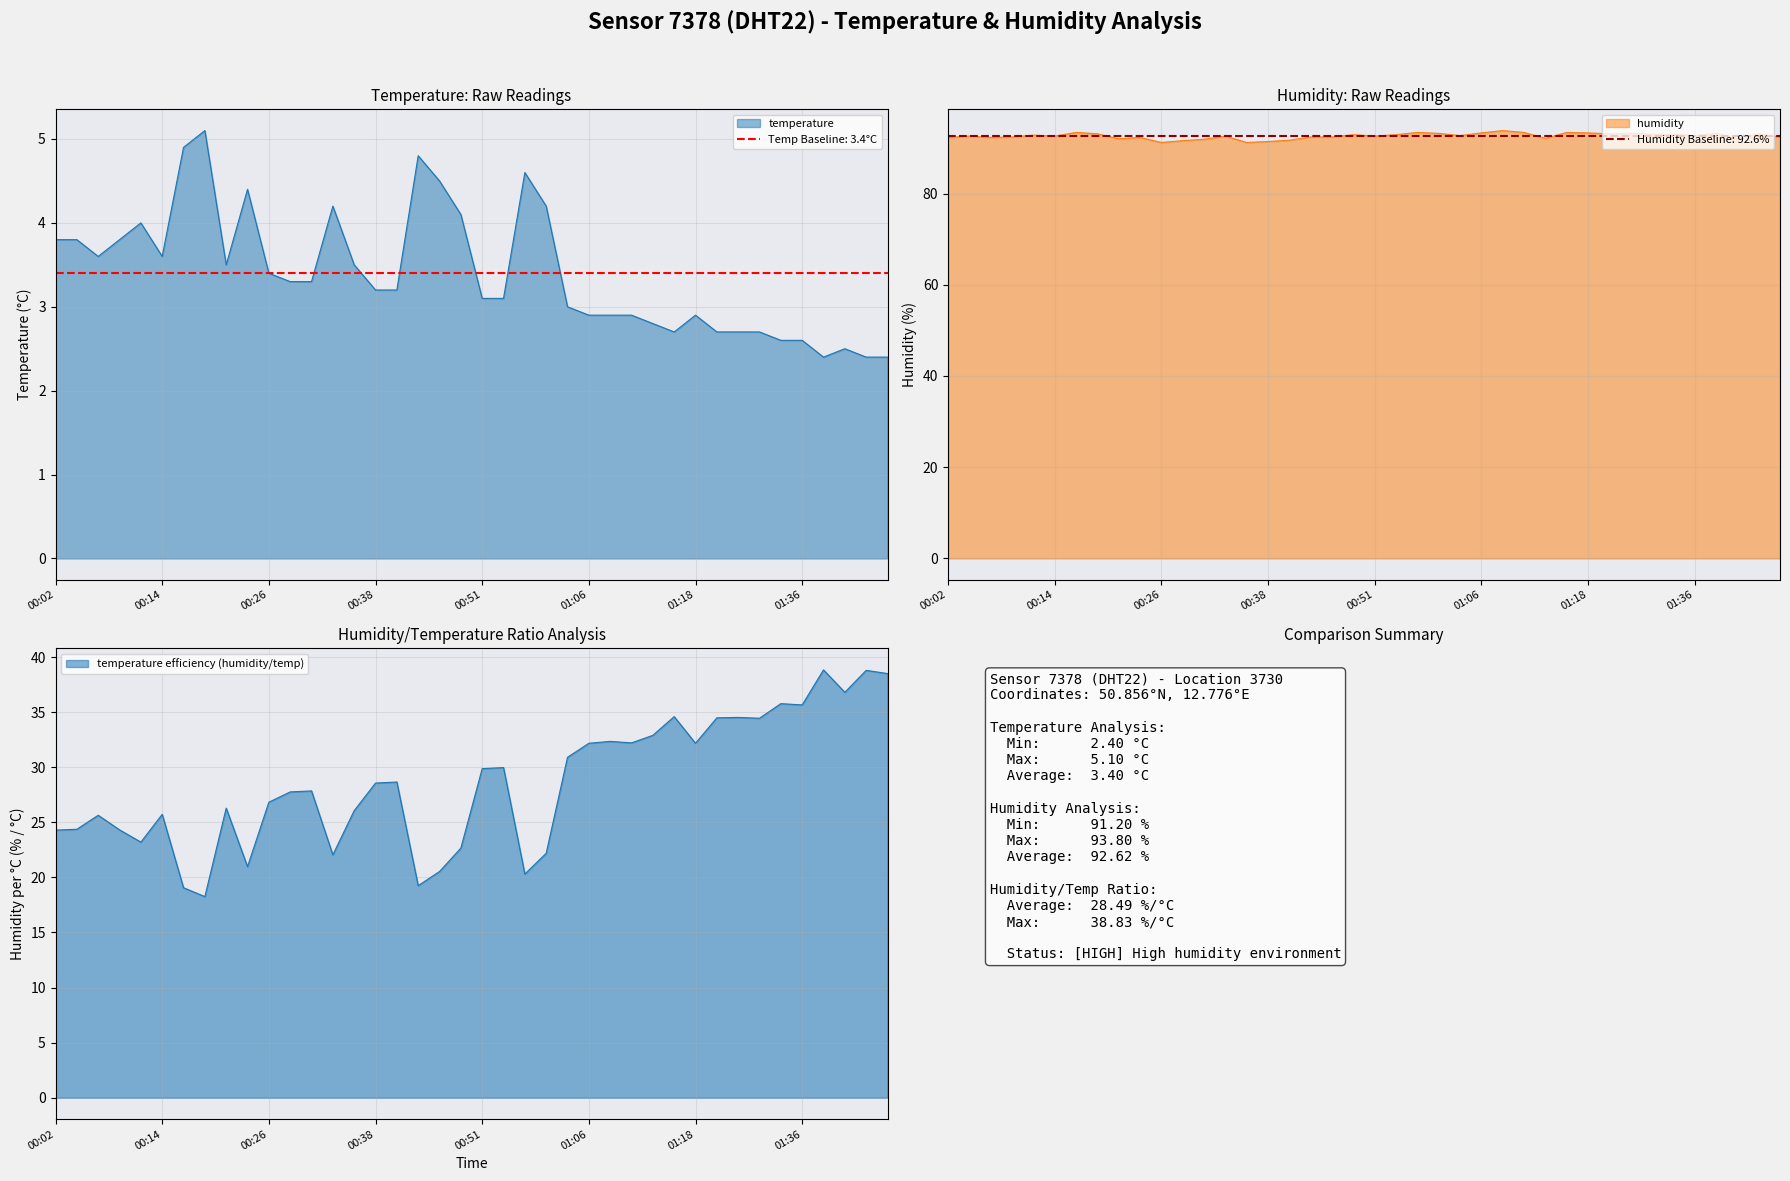

Rank the series at 00:31 from highest to lowest value.

humidity, temperature